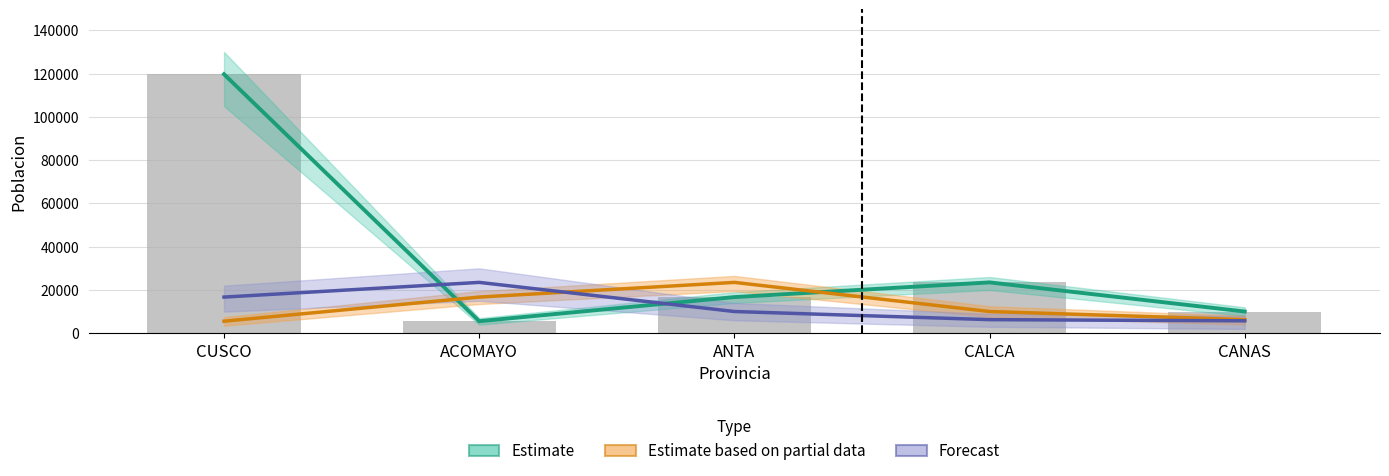

What is the sum of all Poblacion values?

175563